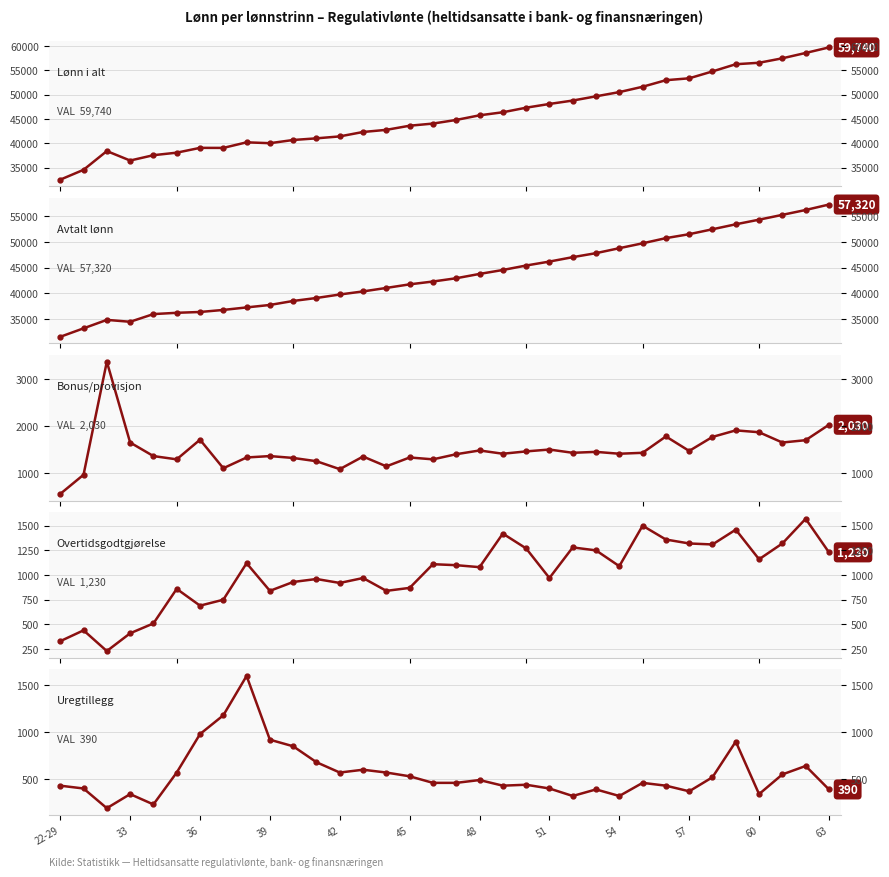

At 60, list the series in order from smallest to largest.

Uregtillegg, Overtidsgodtgjørelse, Bonus/provisjon, Avtalt lønn, Lønn i alt